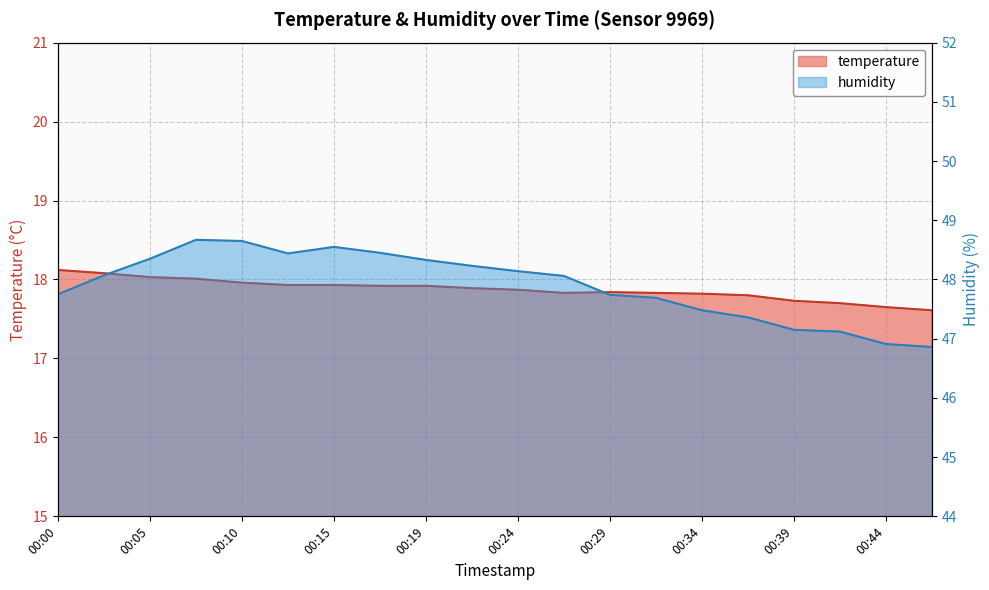

At 00:32, list the series in order from smallest to largest.

temperature, humidity